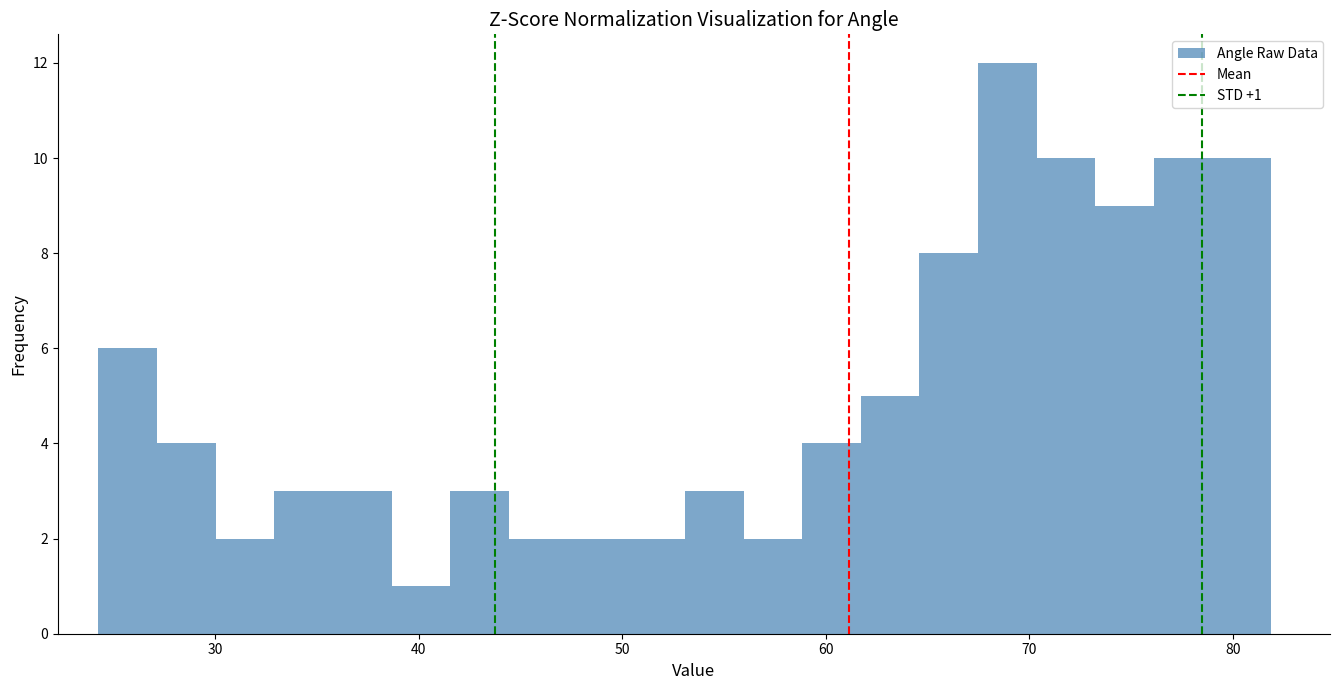

Read against the x-axis, roughly where is the centre of the tallest bar?

69